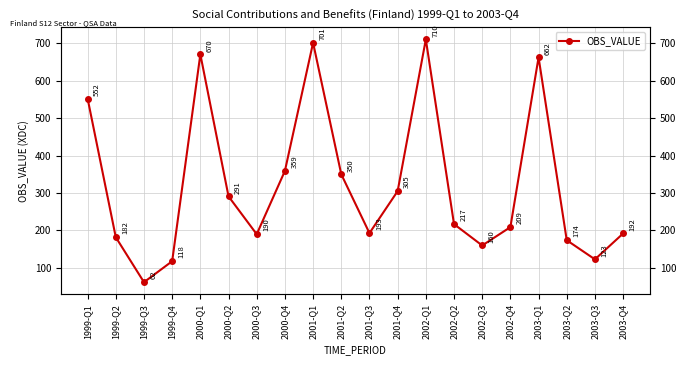

How many points are higher than both their immediate neighbors (excluding endpoints)?

4